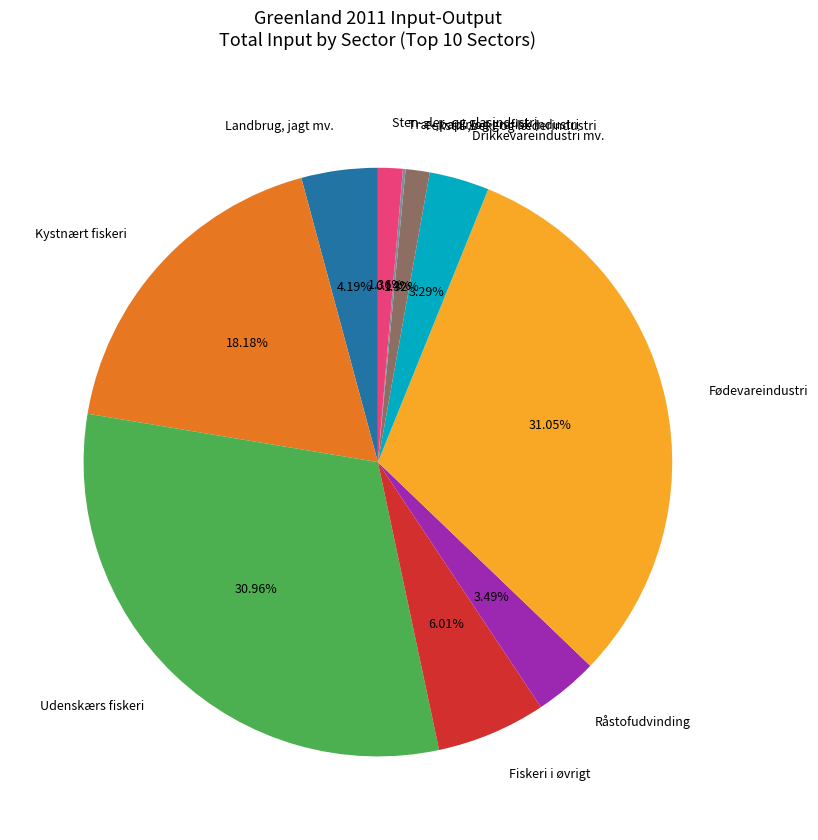

Do Kystnært fiskeri and Drikkevareindustri mv. together represent more than half of the pie?

No